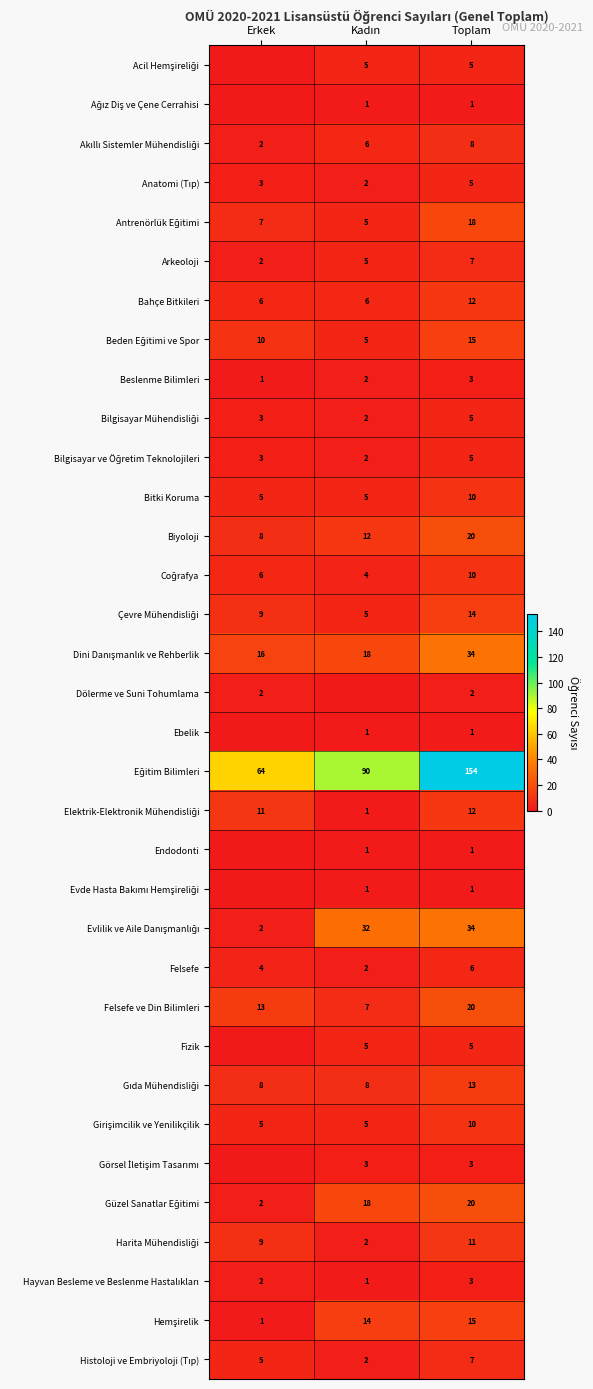

How many categories are shown in the chart?

3